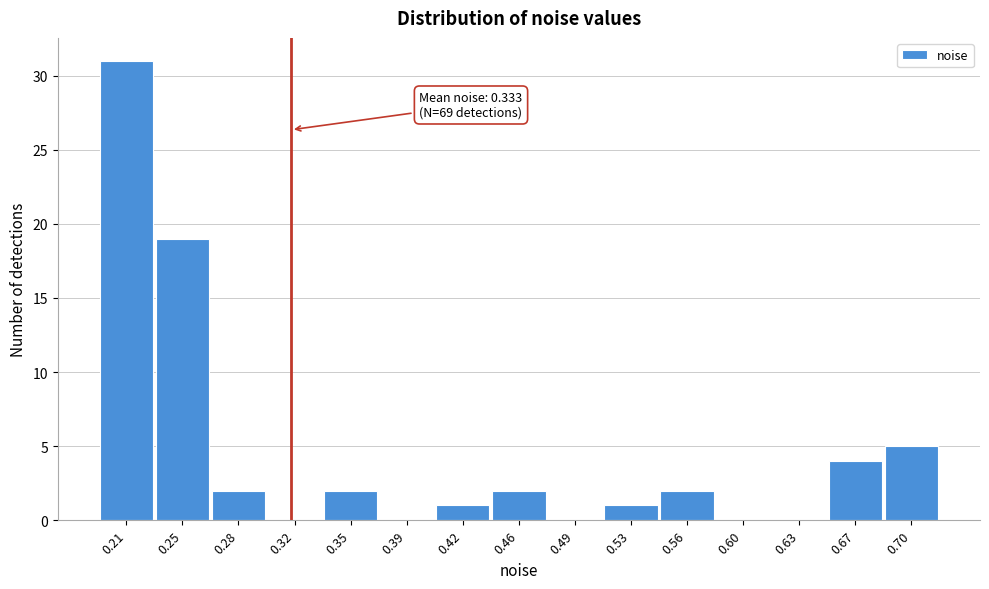

Reading right to left, what are all the values shown in this chart?

0.70=5	0.67=4	0.63=0	0.60=0	0.56=2	0.53=1	0.49=0	0.46=2	0.42=1	0.39=0	0.35=2	0.32=0	0.28=2	0.25=19	0.21=31